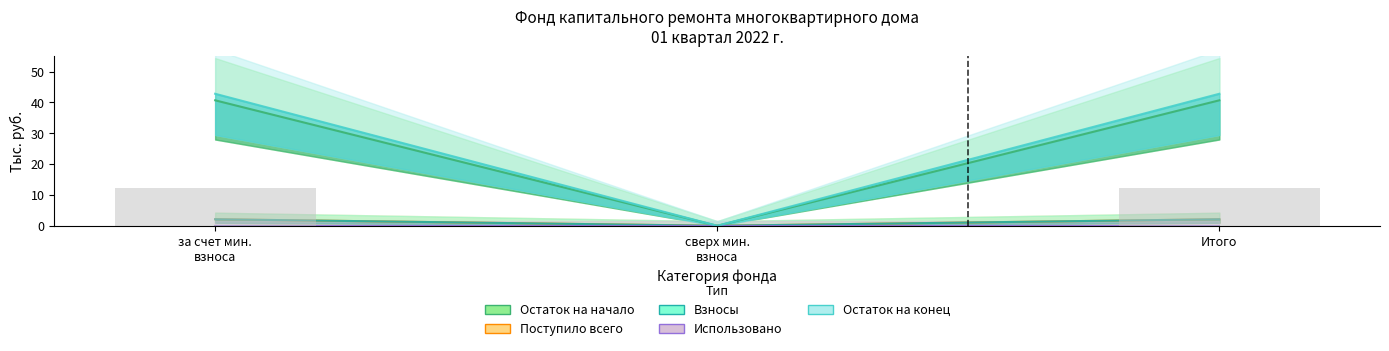

Does the chart contain any negative values?

No